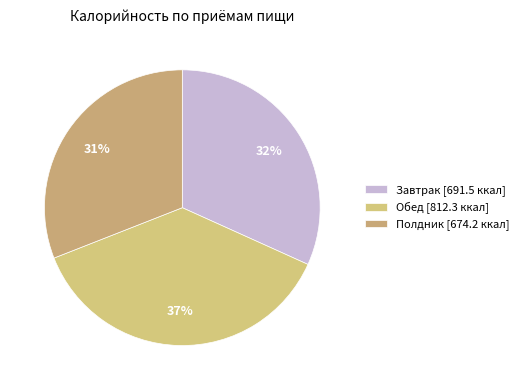

Which category has the smallest portion of the pie?

Полдник